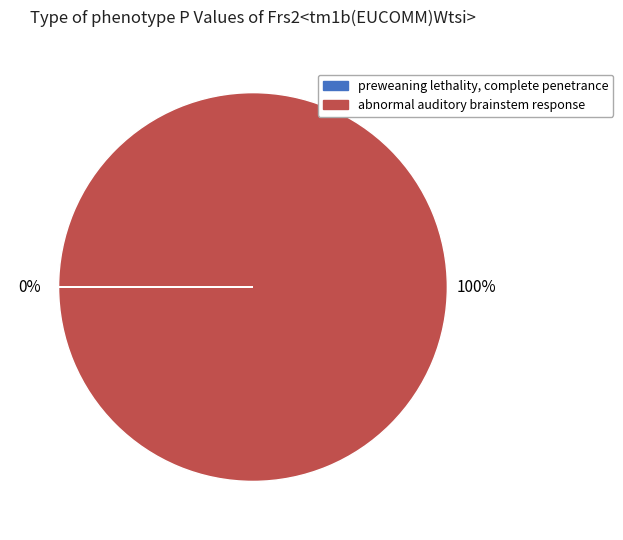

Is there any slice that represents more than half of the pie?

Yes